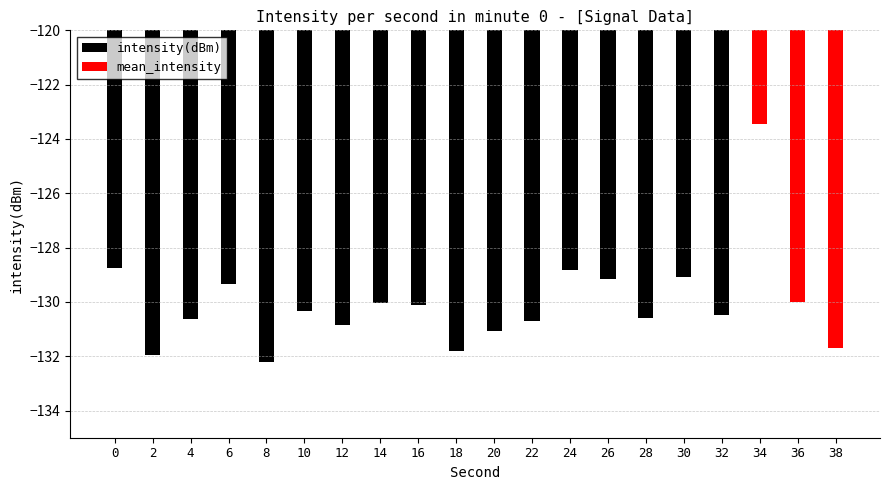

What is the minimum value shown in the chart?

-132.2